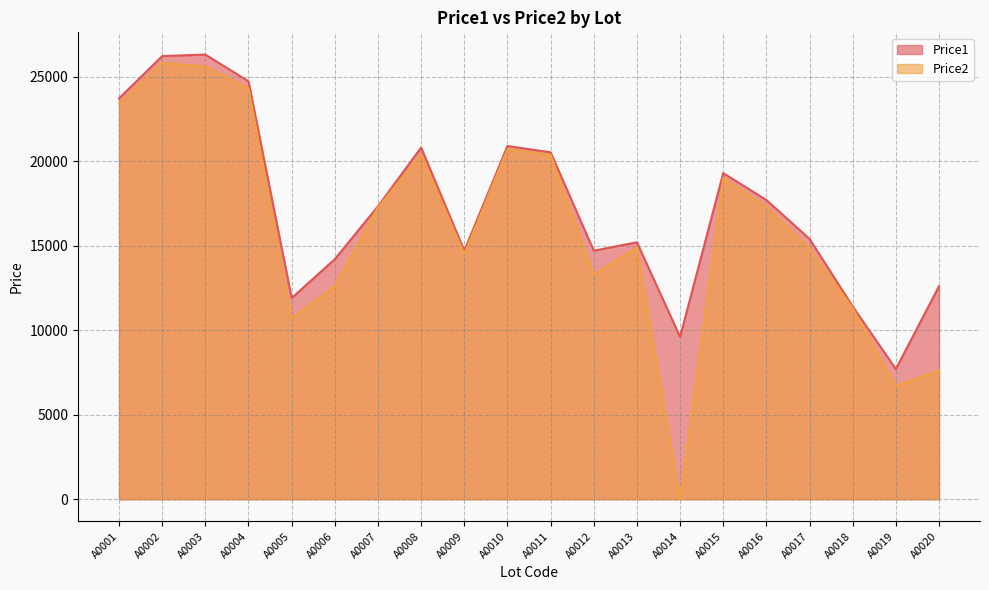

True or false: Price2 and Price1 cross at least once.

False